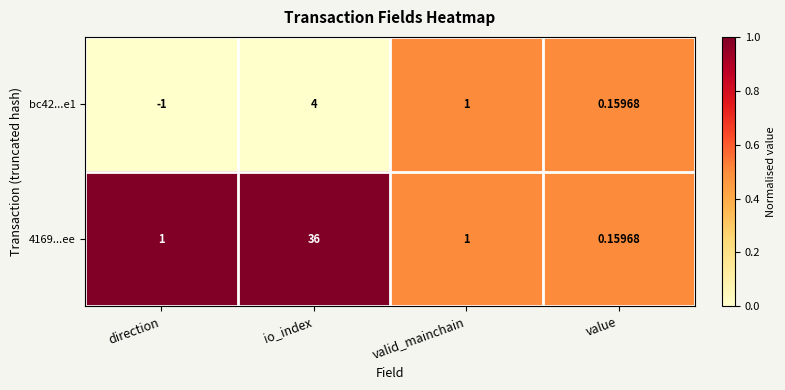

At which label does bc42...e1 first exceed 1?

io_index